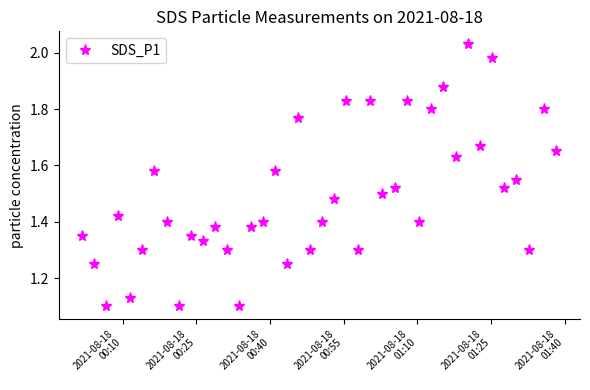

What is the difference between the maximum and minimum values?

0.9